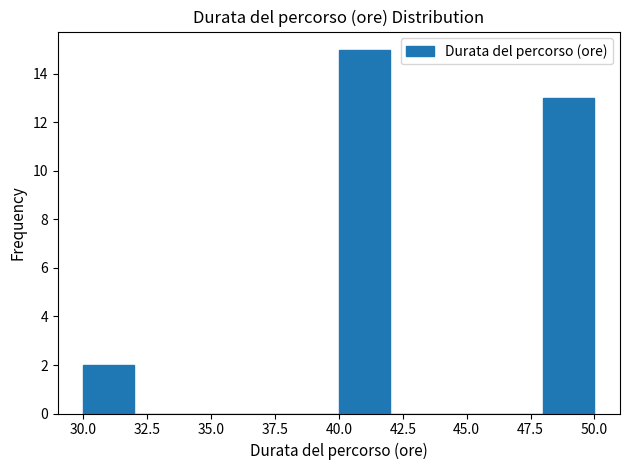

How tall is the bar that spans 40 to 42 on the x-axis? The values are not printed on the chart, so give them approximately, as read against the axis.

15